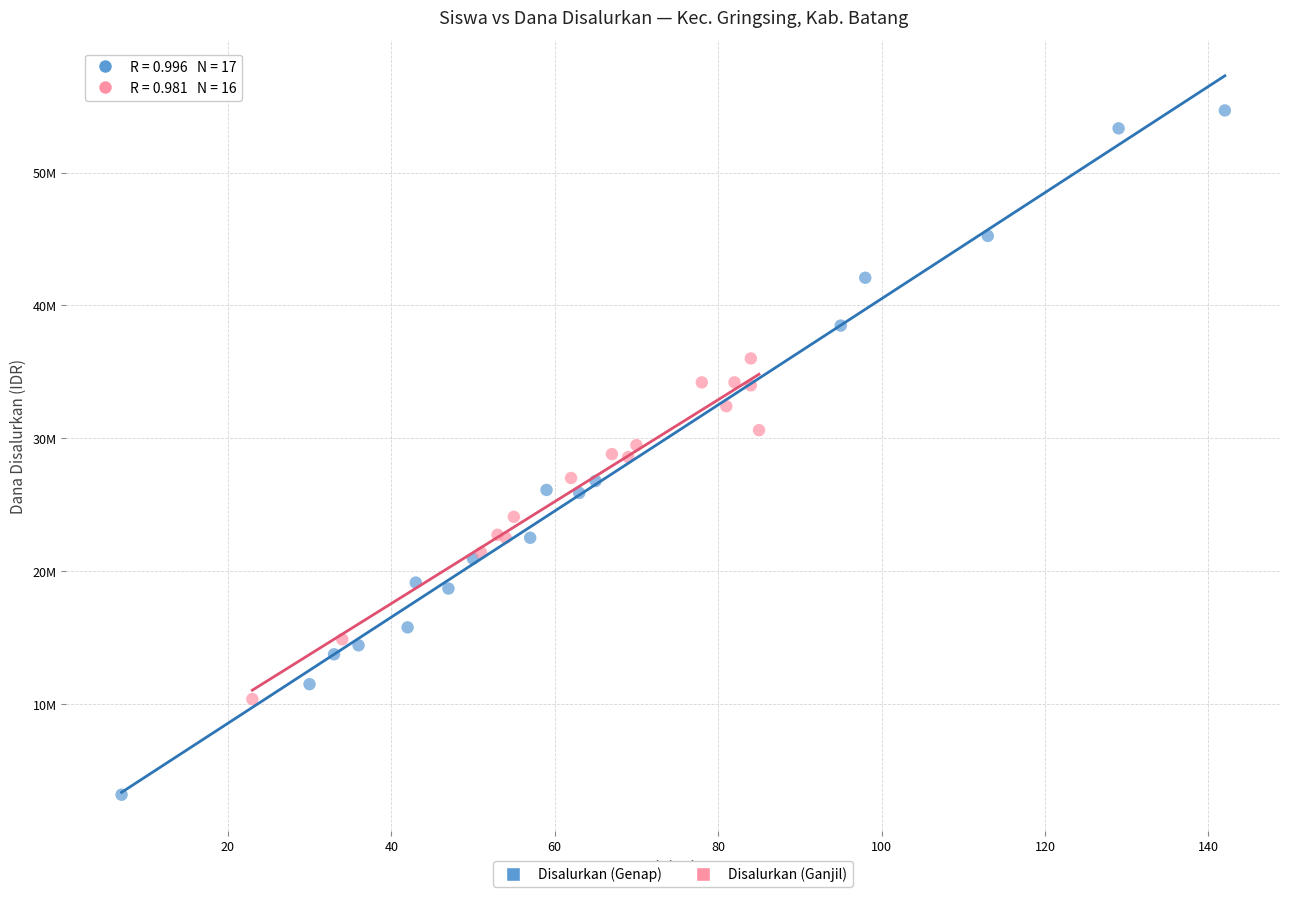

Which series contains the highest Y value?

Disalurkan (Genap)